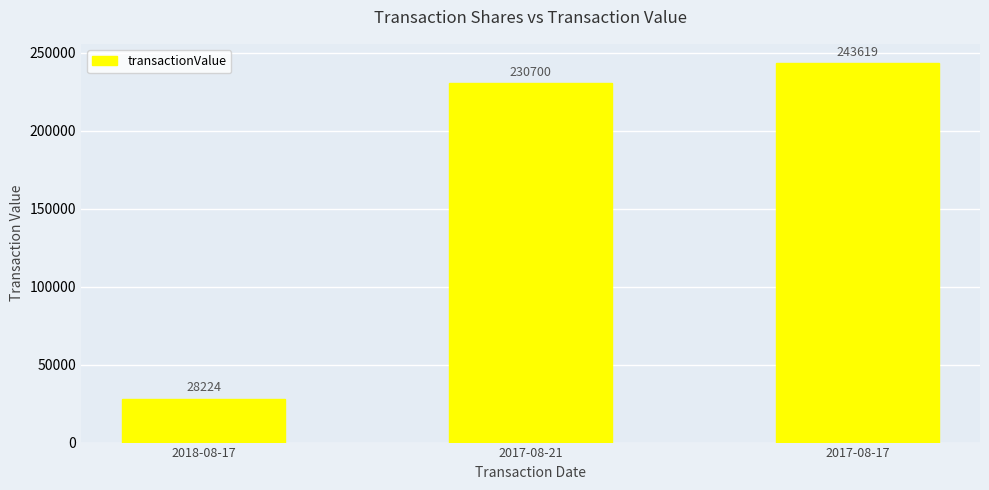

Does the chart contain any negative values?

No